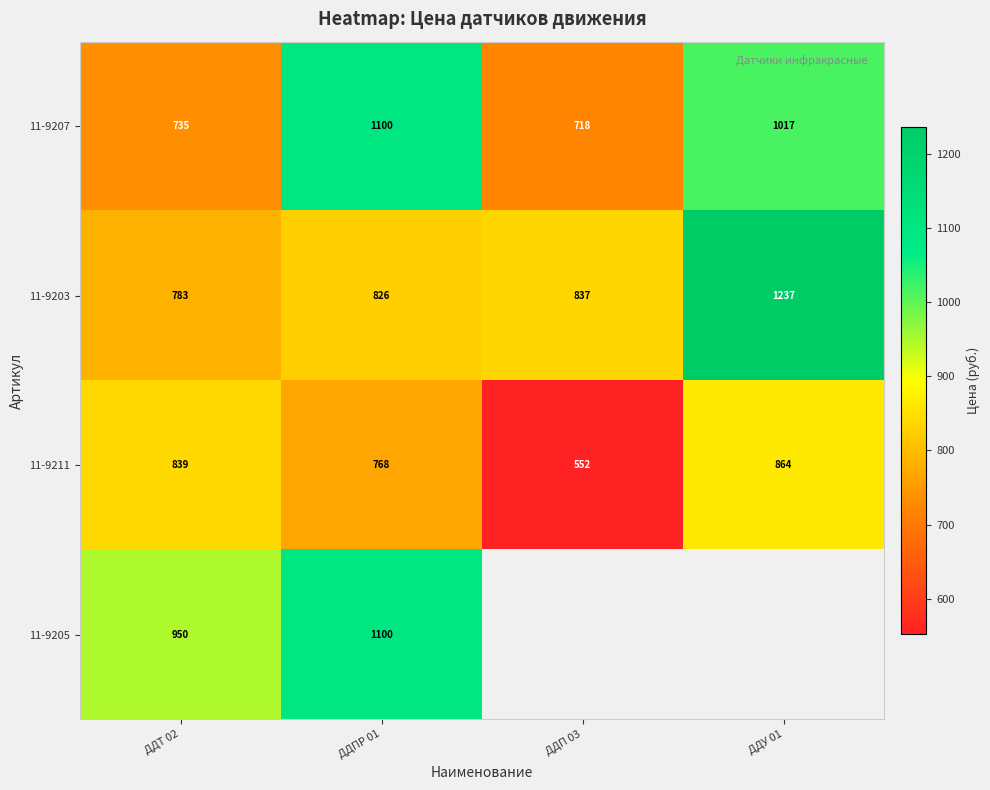

Is the value of 11-9211 at ДДУ 01 greater than the value of 11-9207 at ДДУ 01?

No